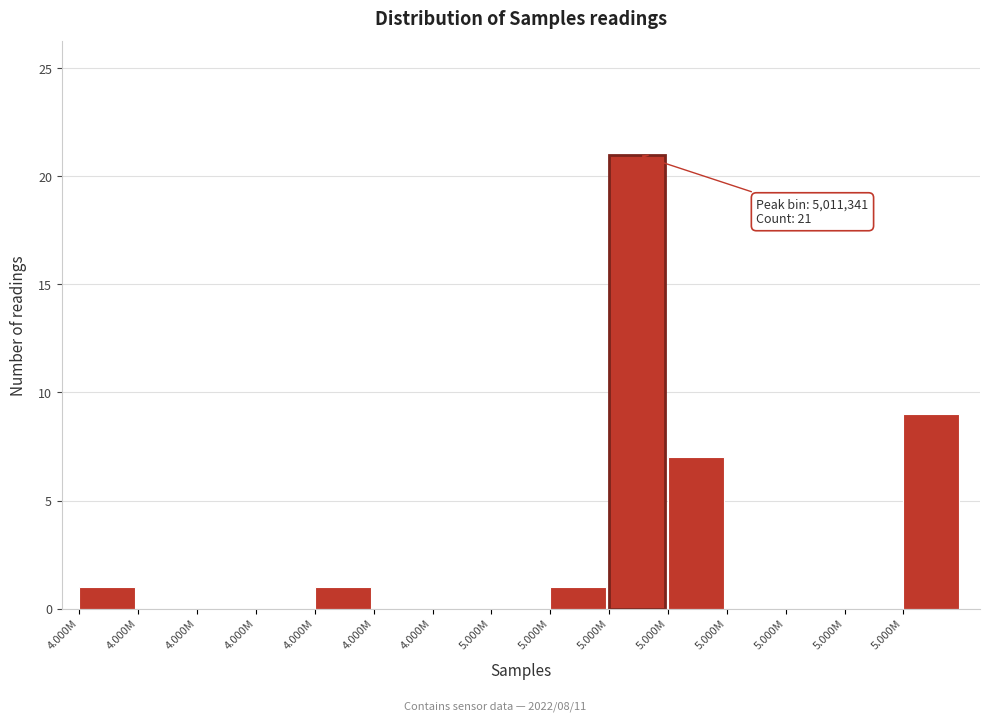

Count the number of categories in the chart.

15